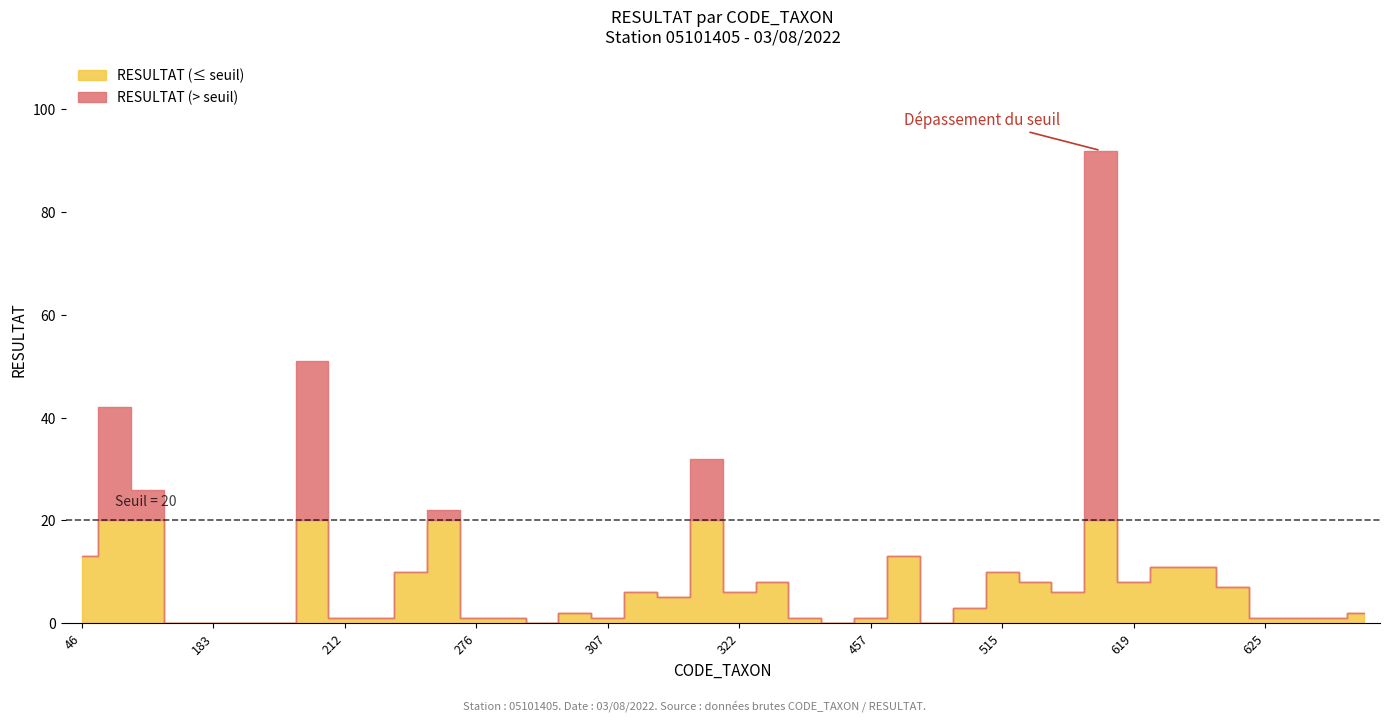

What is the average value?

10